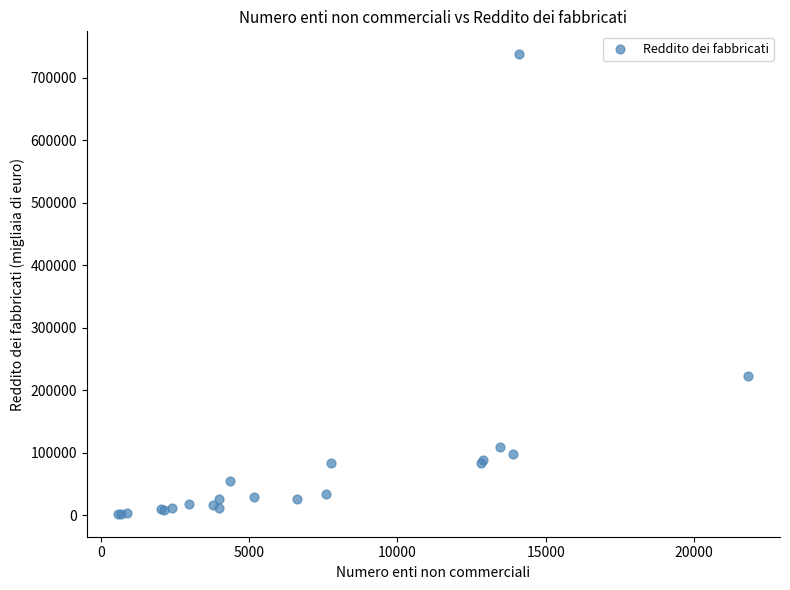

What Y value in the scatter plot is closest to 369936?

222375